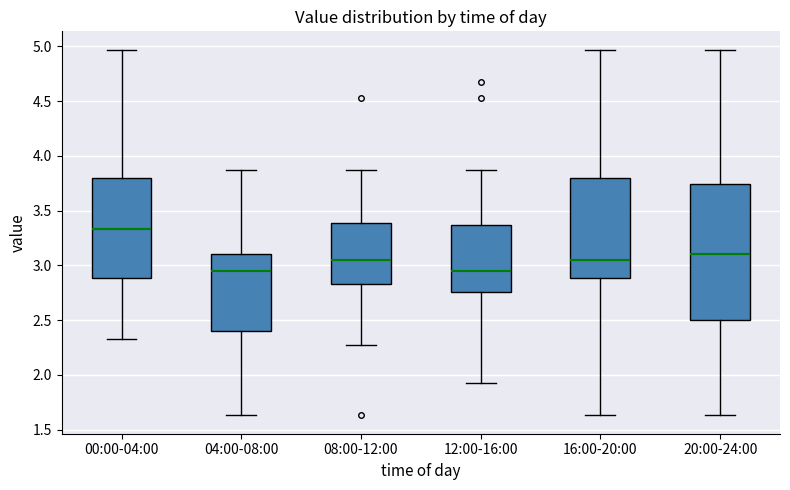

Reading left to right, read every box against the y-axis: the position of its median line, the range the box covers, and the ends of its whiskers. The values are not printed on the chart, so give them approximately, as read against the axis.

00:00-04:00: median 3.35, box 2.90 to 3.80, whiskers 2.35 to 4.95
04:00-08:00: median 2.95, box 2.40 to 3.10, whiskers 1.65 to 3.85
08:00-12:00: median 3.05, box 2.85 to 3.40, whiskers 2.25 to 3.85
12:00-16:00: median 2.95, box 2.75 to 3.35, whiskers 1.95 to 3.85
16:00-20:00: median 3.05, box 2.90 to 3.80, whiskers 1.65 to 4.95
20:00-24:00: median 3.10, box 2.50 to 3.75, whiskers 1.65 to 4.95